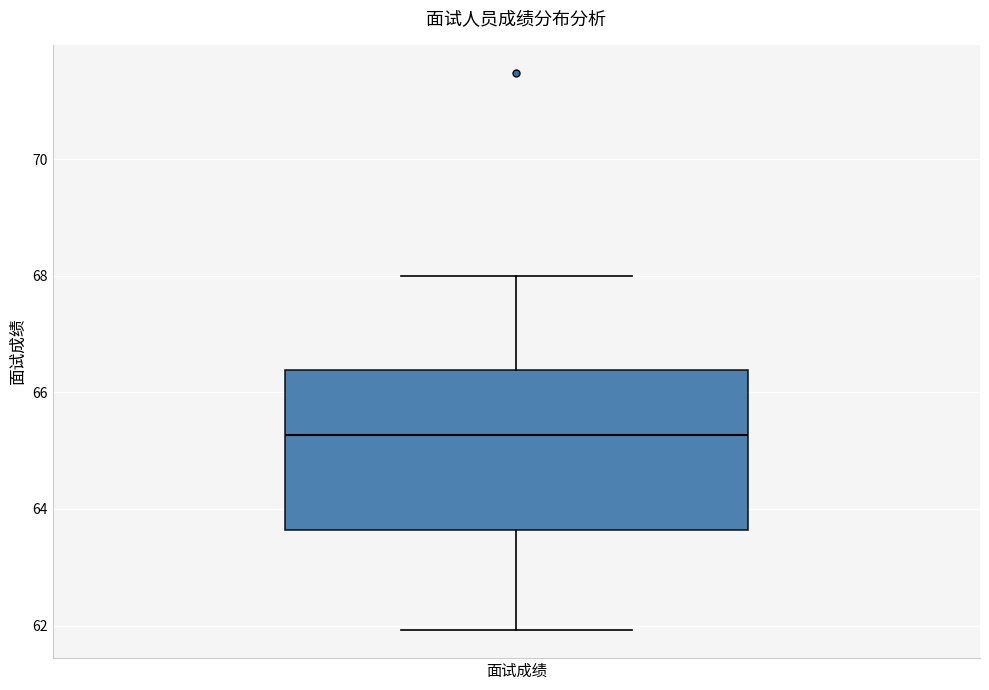

Where does the upper whisker of the box for 面试成绩 end on the y-axis? The values are not printed on the chart, so give them approximately, as read against the axis.

68.0